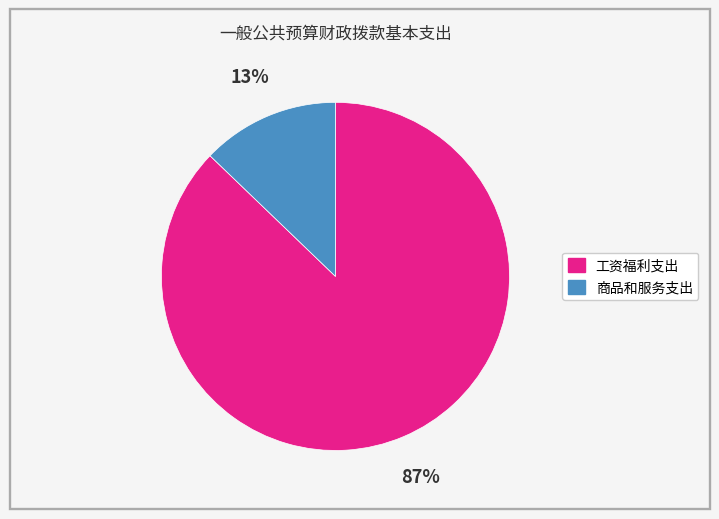

Is there a majority slice in this chart?

Yes